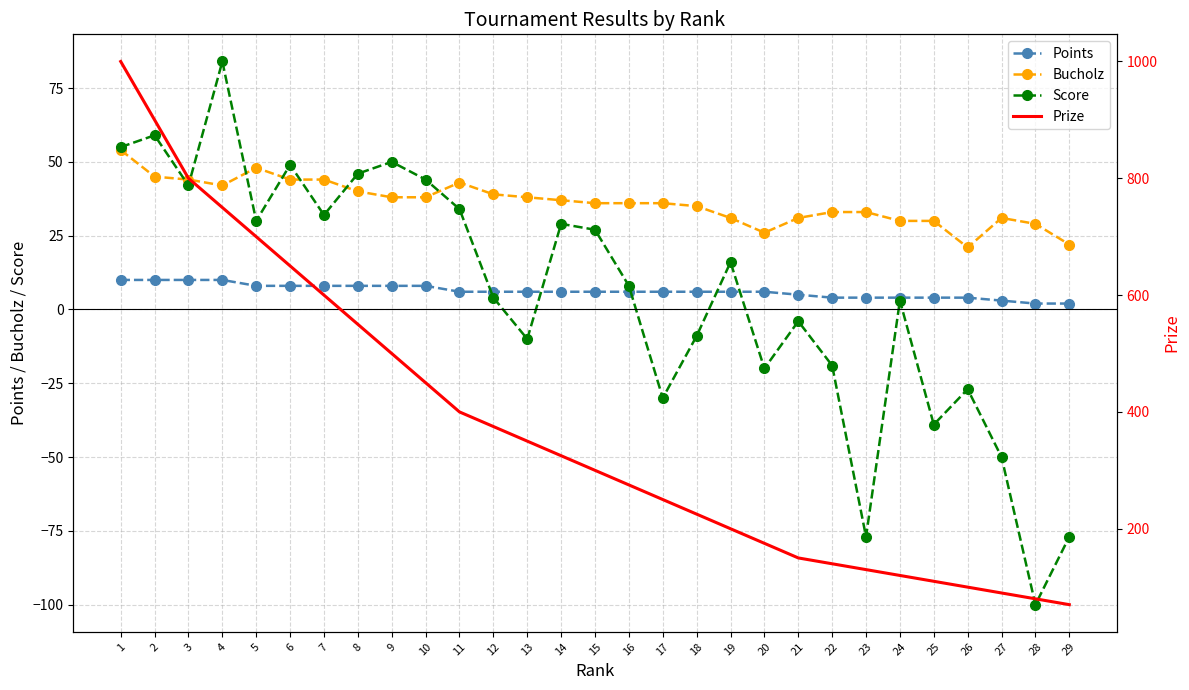

At which label does Score first exceed 8?

1